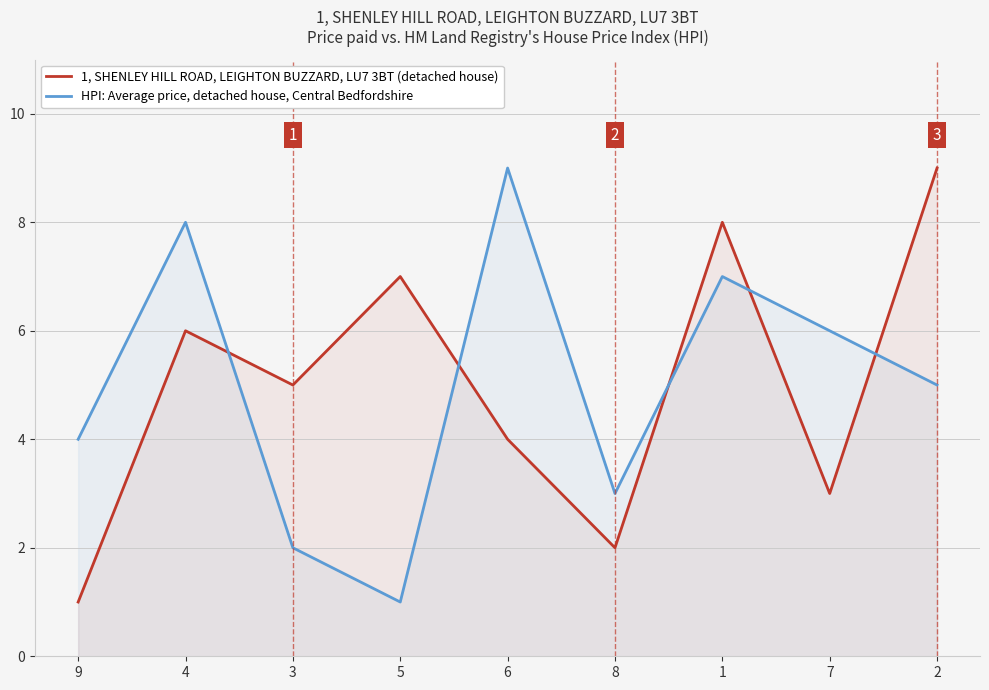

What is the approximate value of 1, SHENLEY HILL ROAD, LEIGHTON BUZZARD, LU7 3BT (detached house) at 3?

5